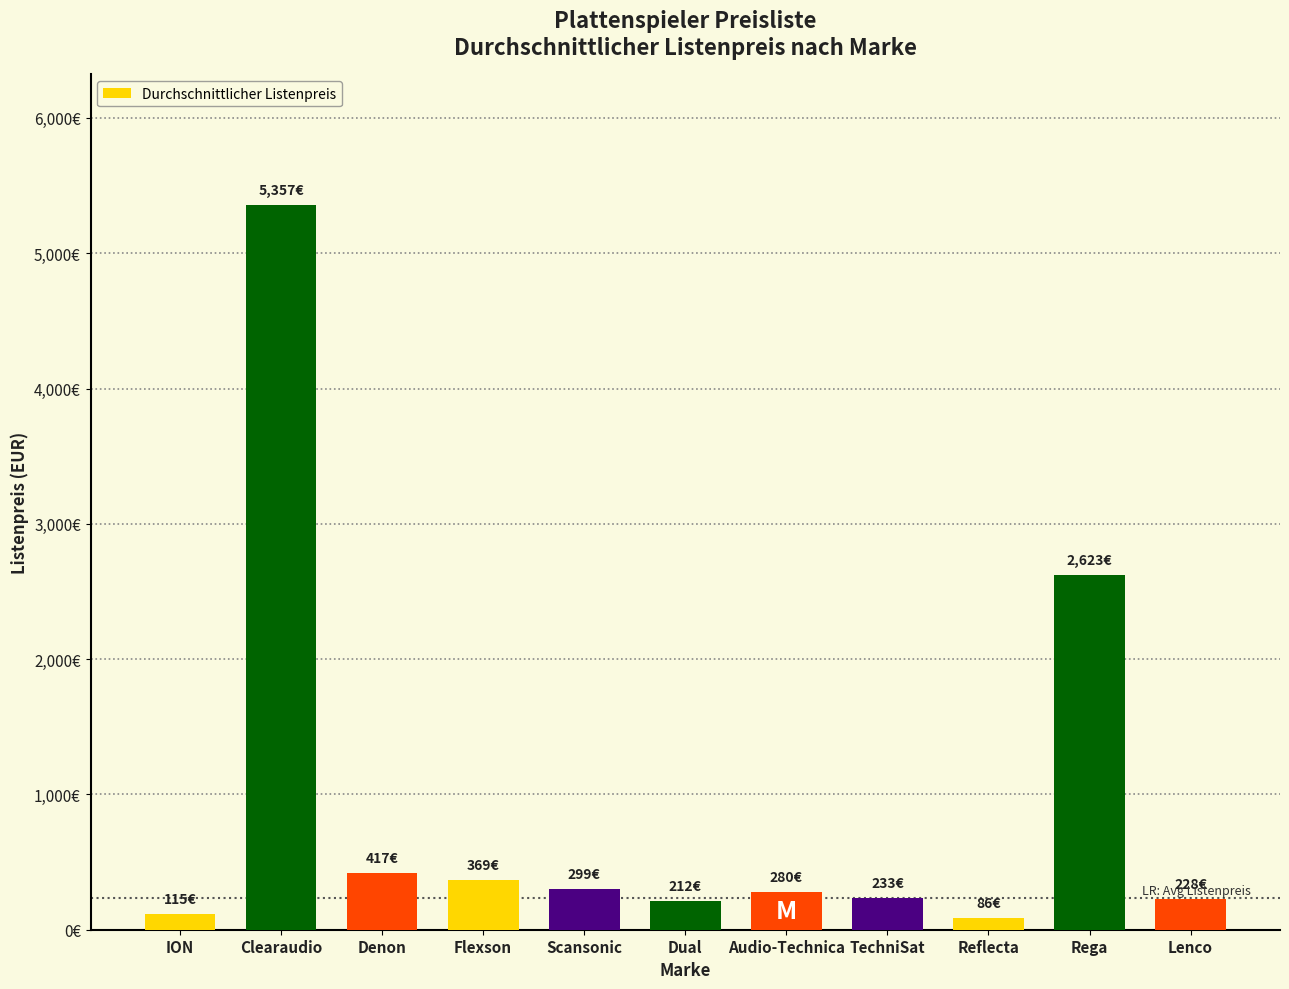

What is the difference between the second highest and second lowest values?

2508